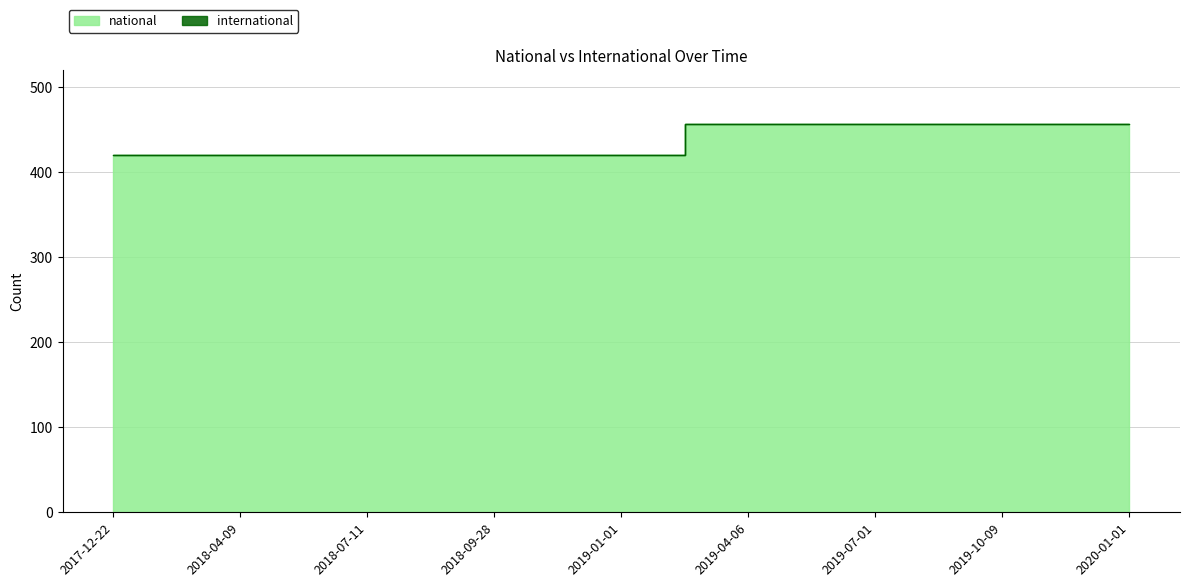

Rank the categories by value from highest to lowest.

2019-04-06, 2019-07-01, 2019-10-09, 2020-01-01, 2017-12-22, 2018-04-09, 2018-07-11, 2018-09-28, 2019-01-01